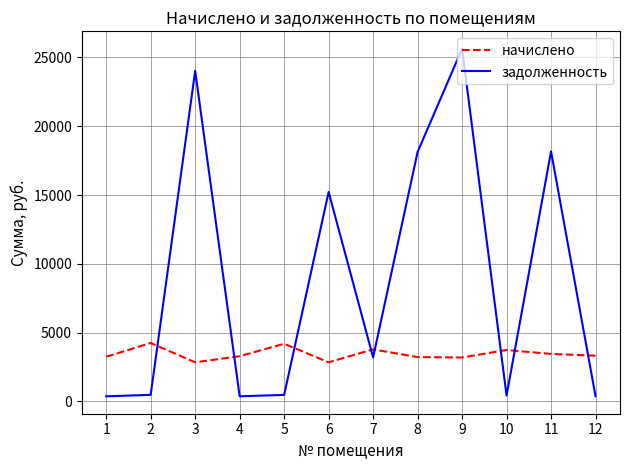

What is the difference between the maximum and minimum values in the задолженность series?

25278.5